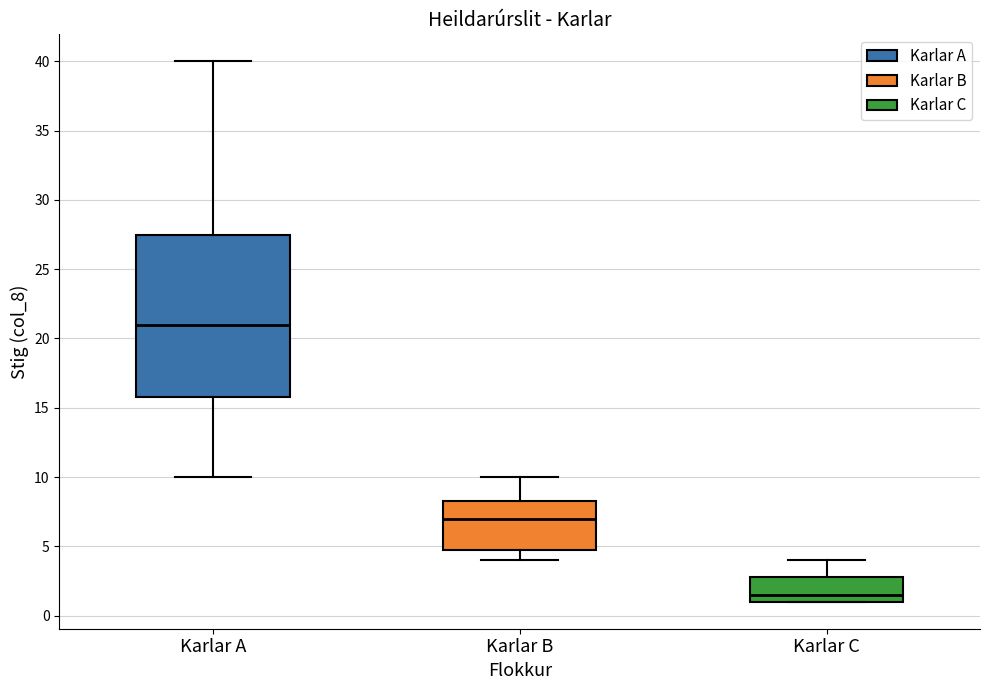

Which box has the highest median line?

Karlar A